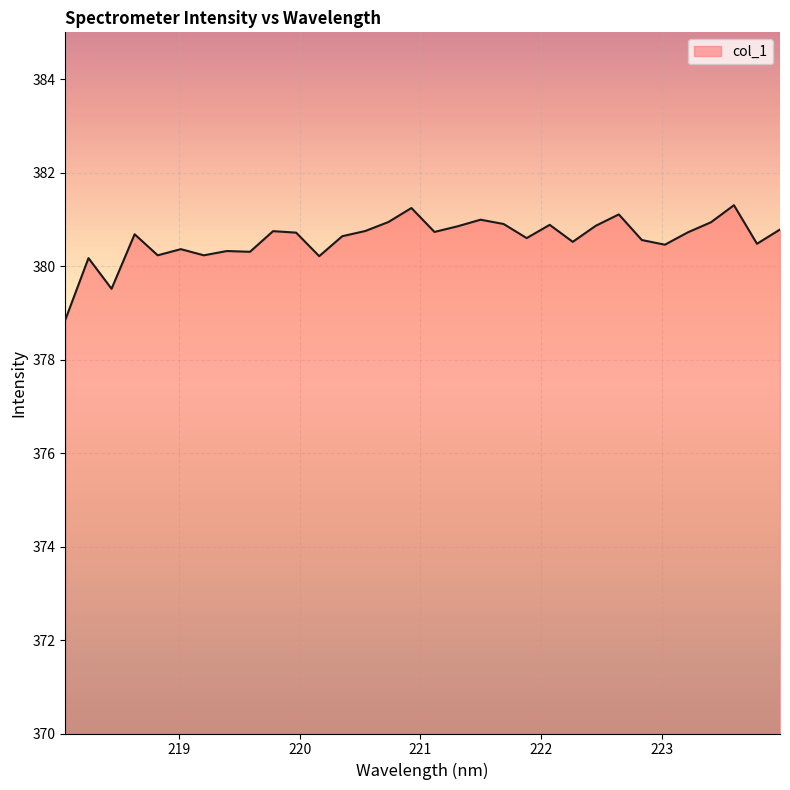

What is the difference between the maximum and minimum values?

2.4